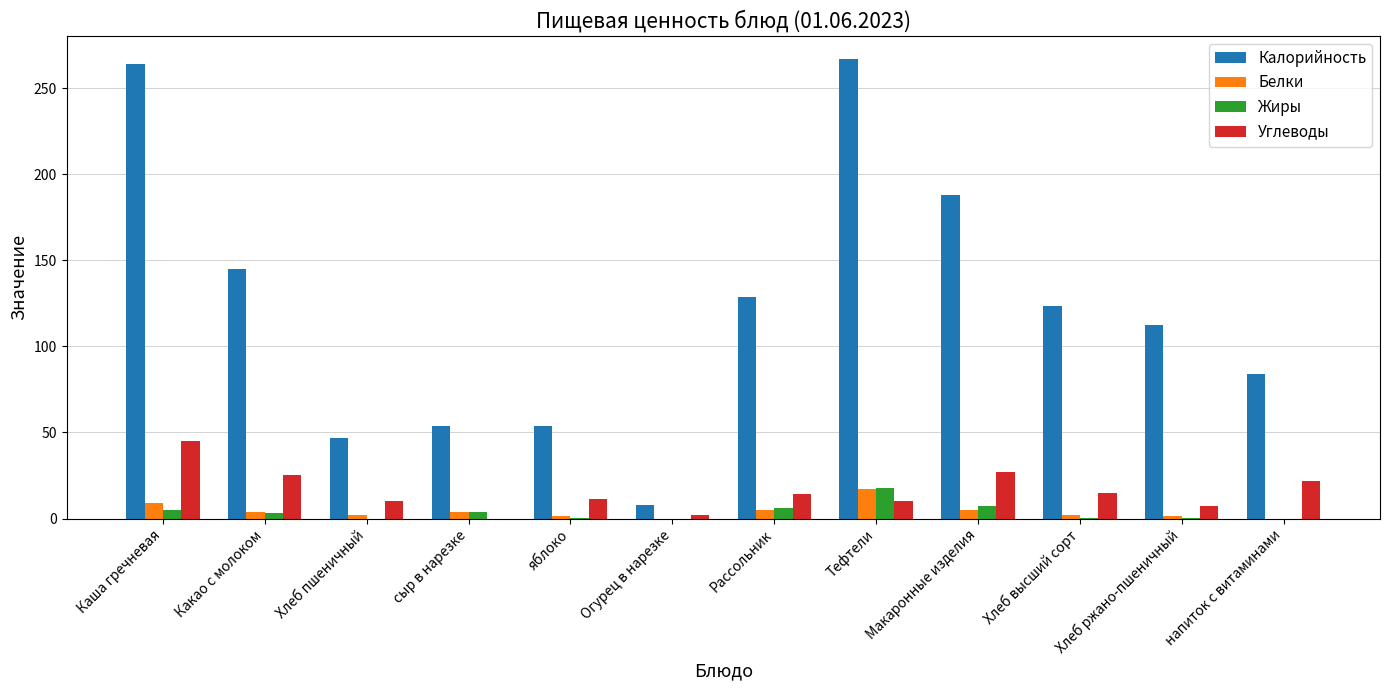

Which series has the largest total across all categories?

Калорийность